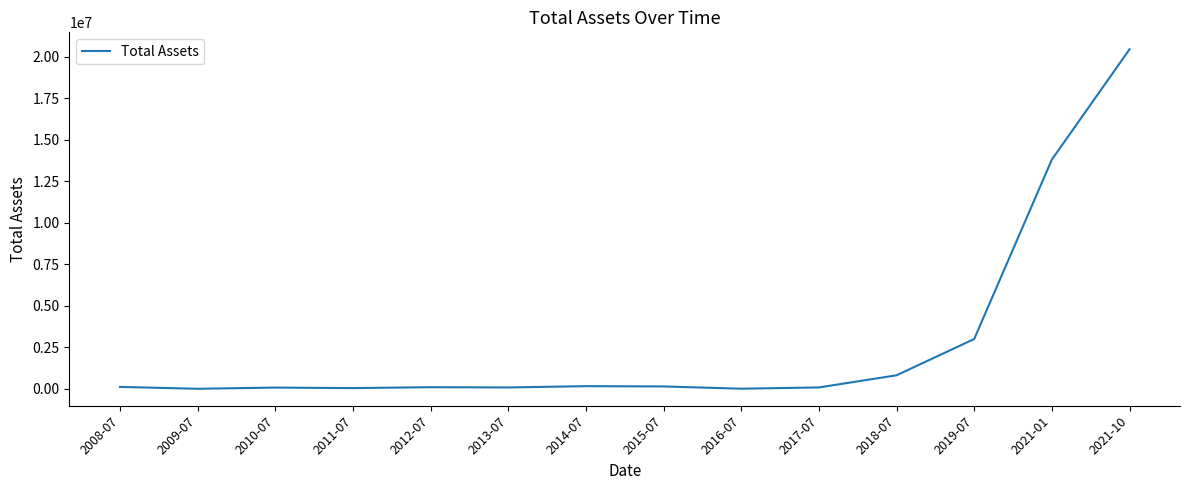

What is the difference between the maximum and minimum values?

20450934